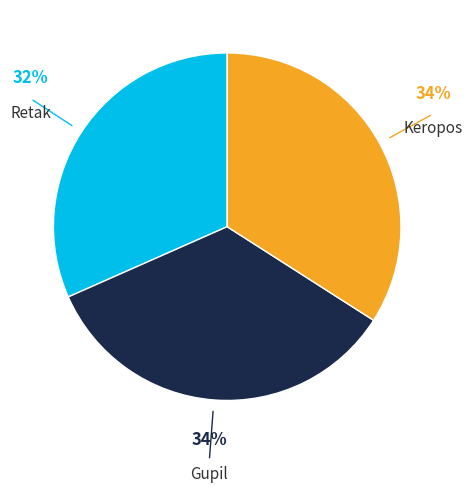

How many segments does this pie chart have?

3